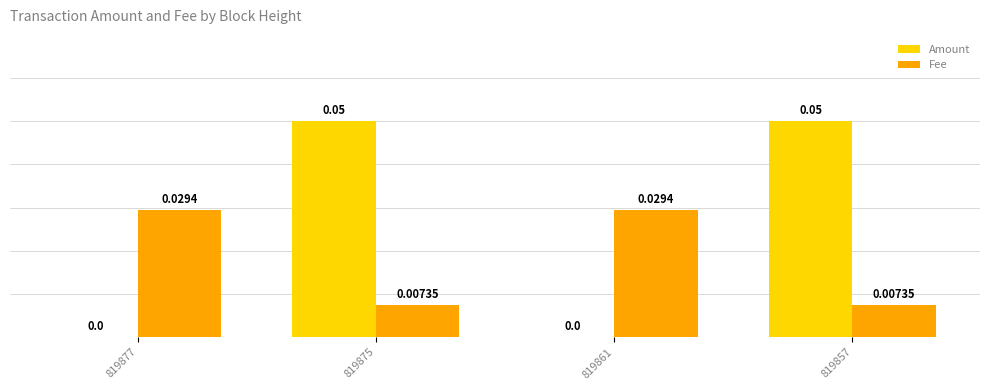

Which series has the largest total across all categories?

Amount